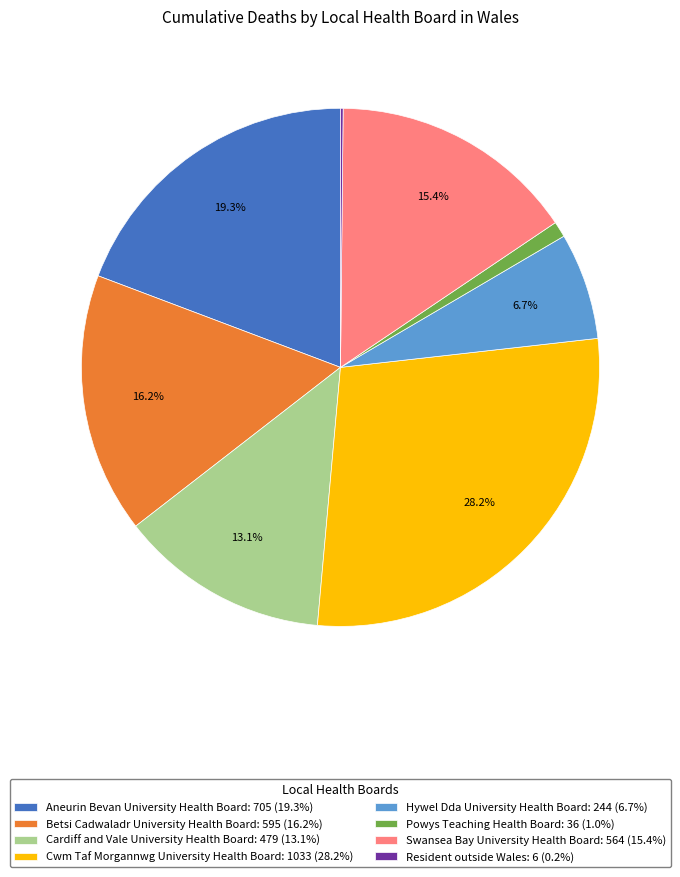

Is it true that Hywel Dda University Health Board is 17% of the pie?

False